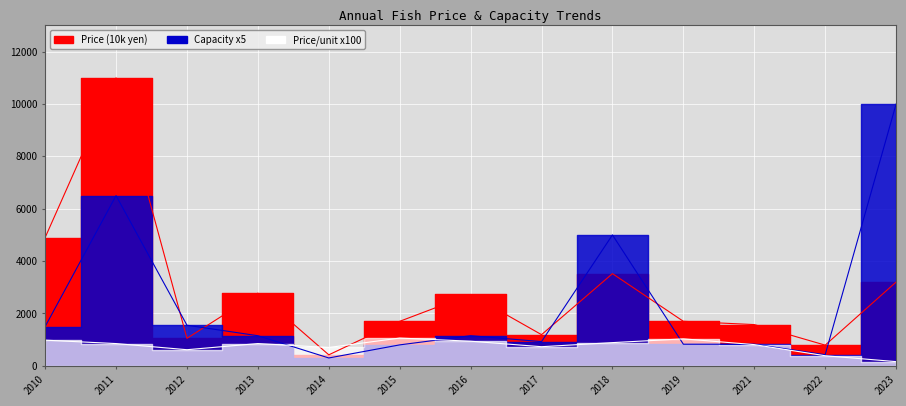

Reading left to right, transcribe all the data shown in this chart.

Price (10k yen): 2010=4900.0	2011=11000.0	2012=1050.0	2013=2775.0	2014=420.0	2015=1700.0	2016=2725.0	2017=1190.0	2018=3520.0	2019=1700.0	2021=1575.0	2022=790.0	2023=3200.0
Price per unit: 2010=980.0	2011=850.0	2012=615.0	2013=850.0	2014=700.0	2015=1060.0	2016=940.0	2017=730.0	2018=886.0	2019=1030.0	2021=810.0	2022=385.0	2023=160.0
Capacity (units): 2010=1500.0	2011=6500.0	2012=1550.0	2013=1150.0	2014=300.0	2015=800.0	2016=1150.0	2017=925.0	2018=5000.0	2019=825.0	2021=825.0	2022=425.0	2023=10000.0